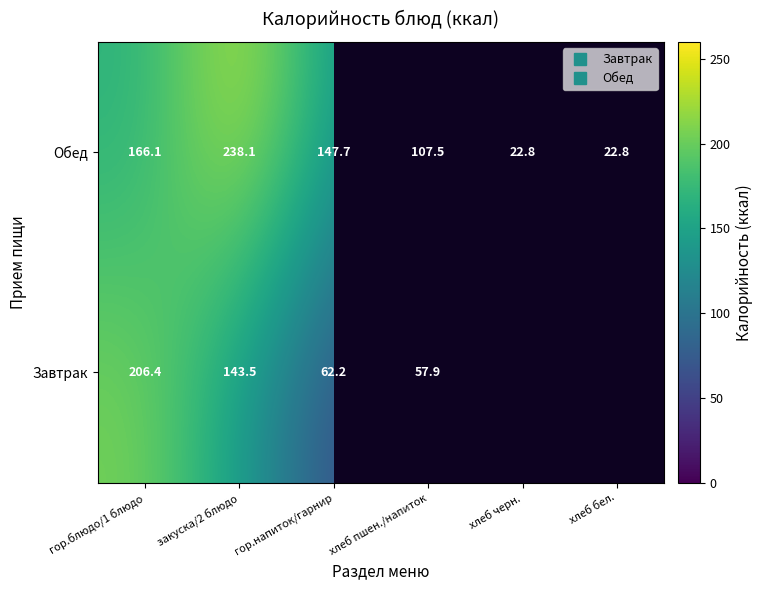

Is it true that Обед equals 107.5 at хлеб пшен./напиток?

True